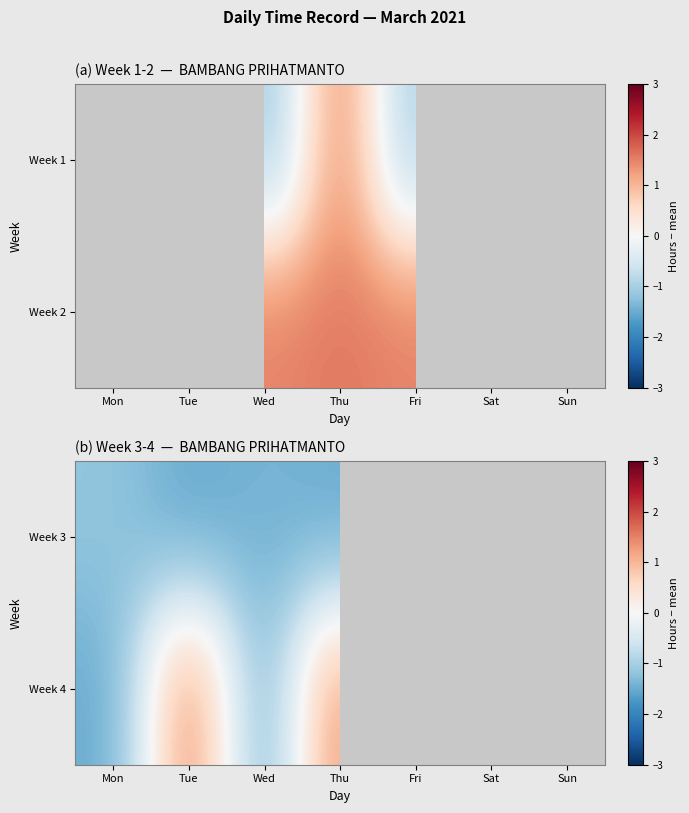

Count the number of data series in this chart.

2